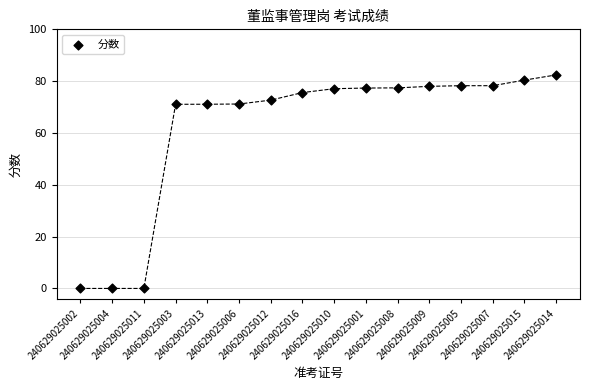

What is the range of Y values (max minus min)?

82.4